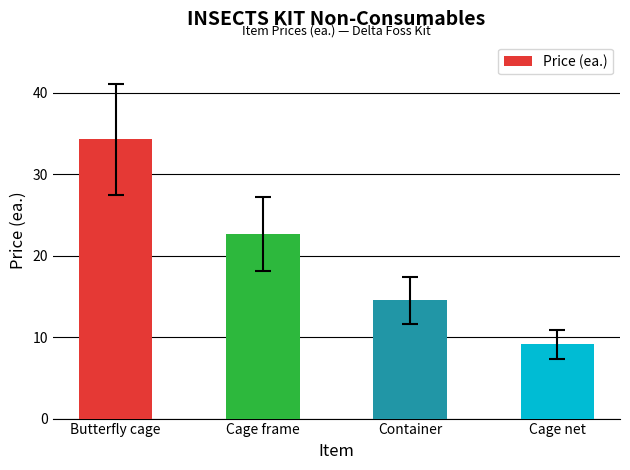

List the labels in order of value, largest first.

Butterfly cage, Cage frame, Container, Cage net